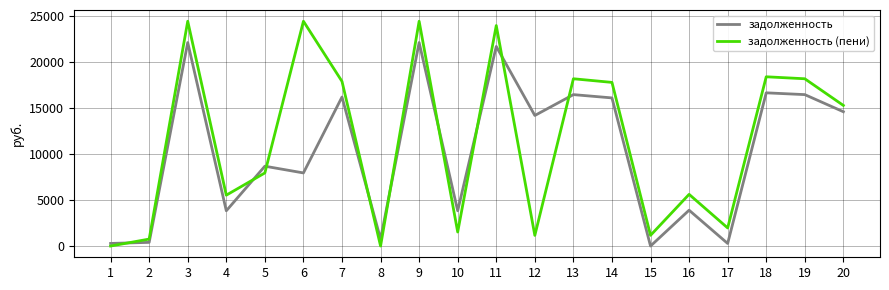

What is the difference between the maximum and minimum values in the задолженность (пени) series?

24402.5